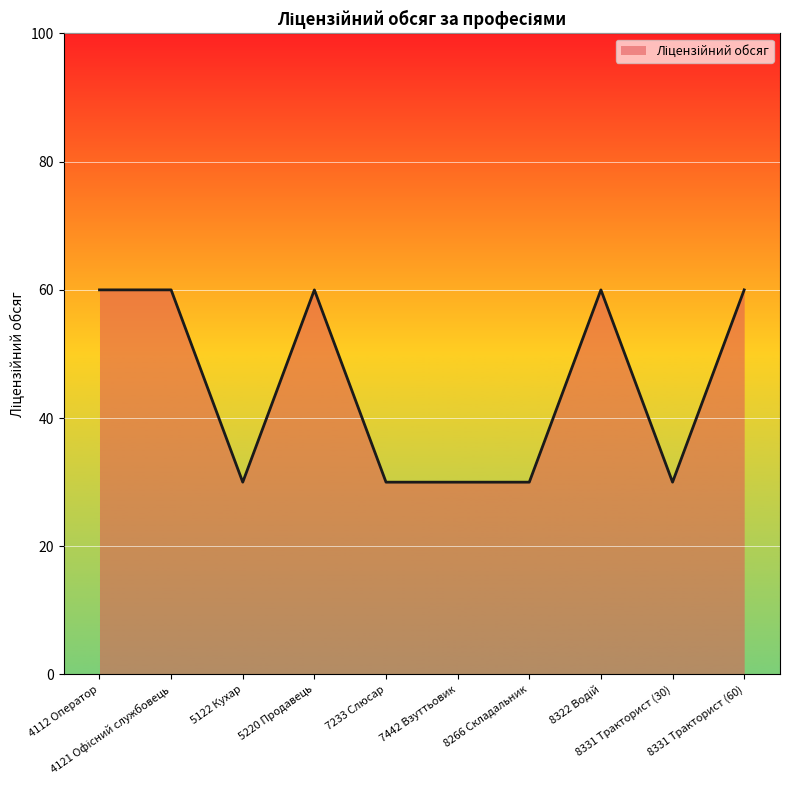

What is the difference between the maximum and minimum values?

30